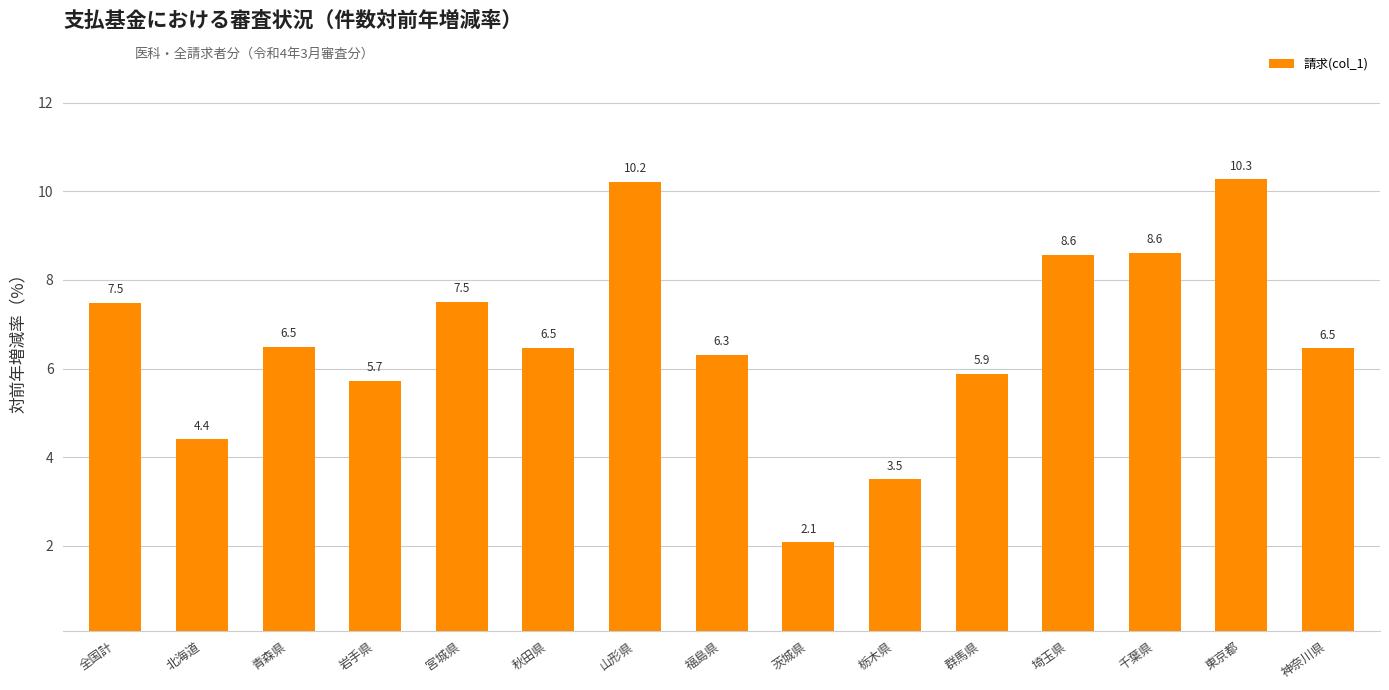

How many bars are there in total?

15